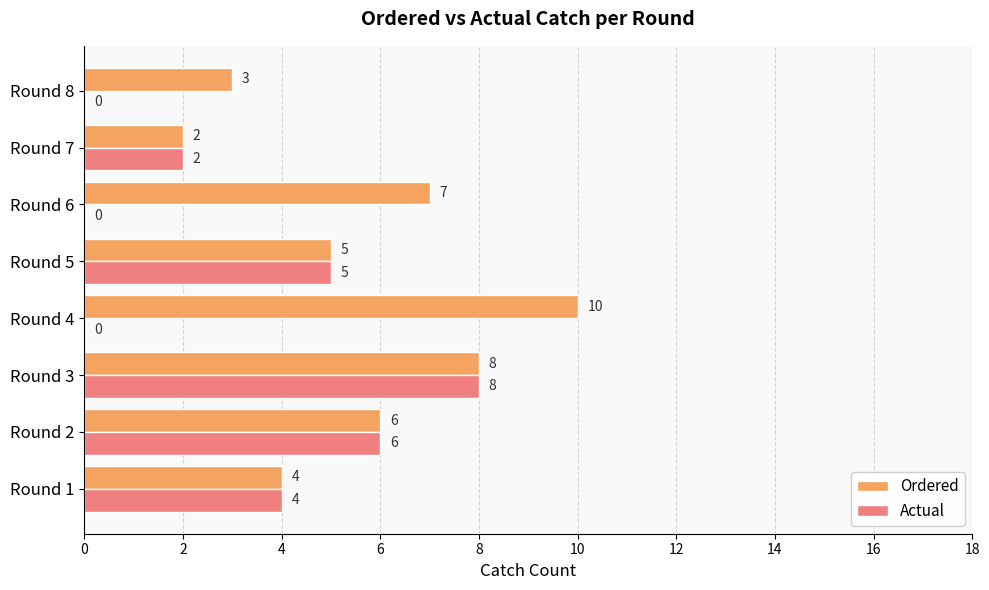

Which series has the largest total across all categories?

Ordered